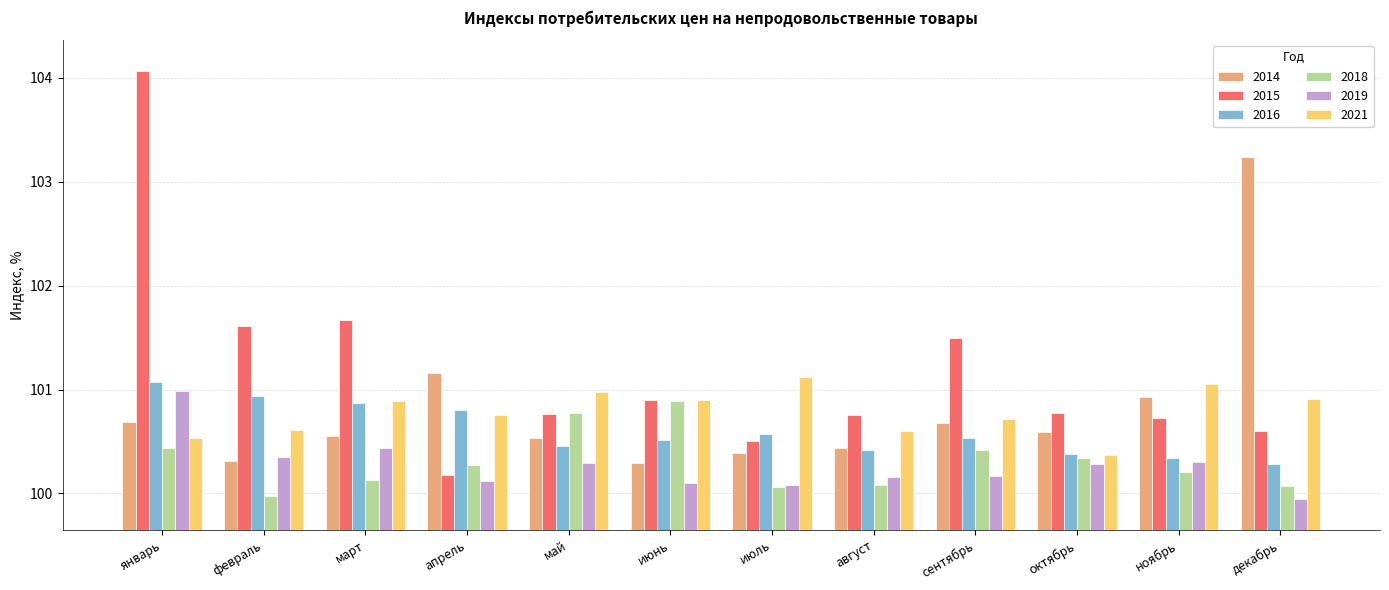

Count the number of categories in the chart.

12